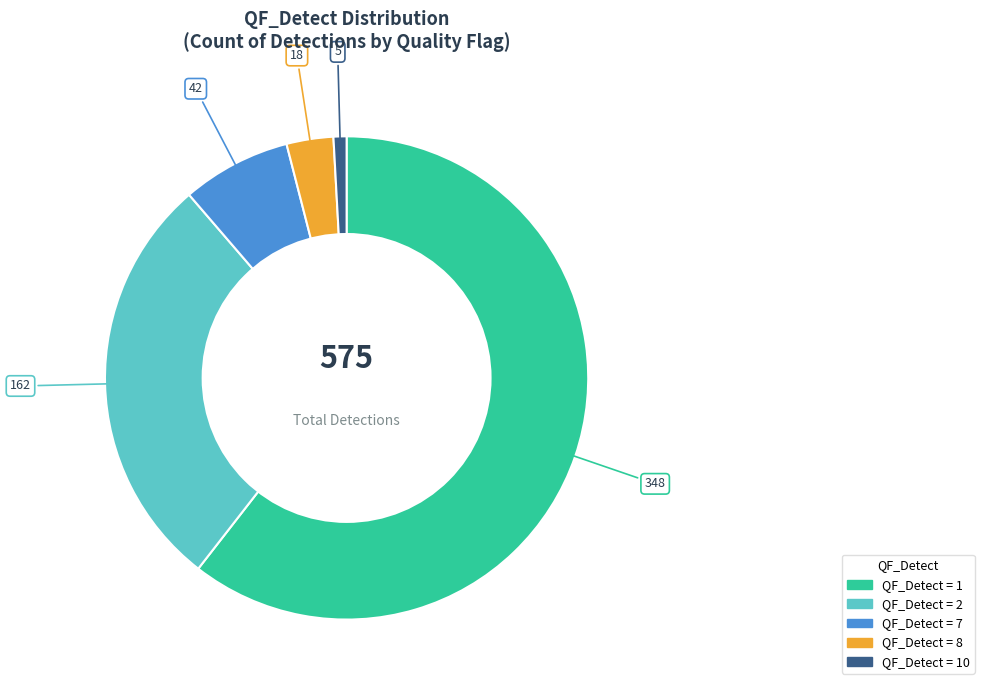

How many slices are in this pie chart?

5